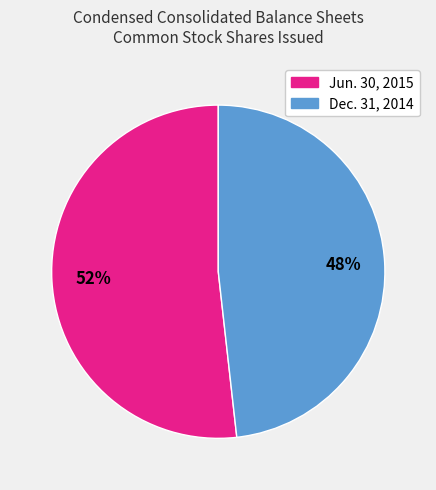

Which category accounts for the majority?

Jun. 30, 2015